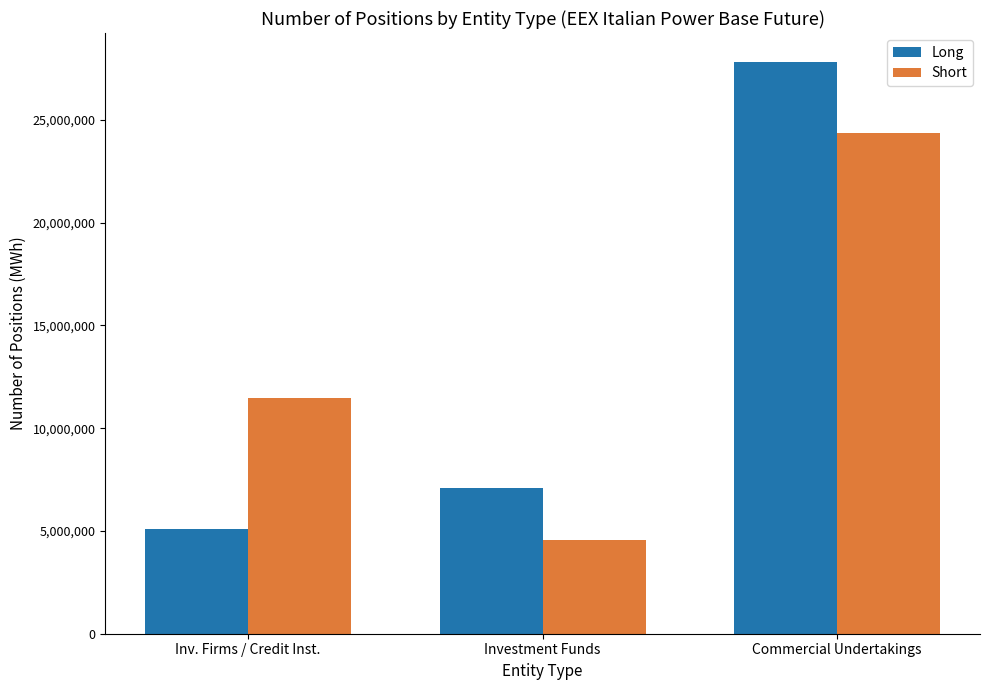

What is the label of the 1st bar from the left?

Inv. Firms / Credit Inst.